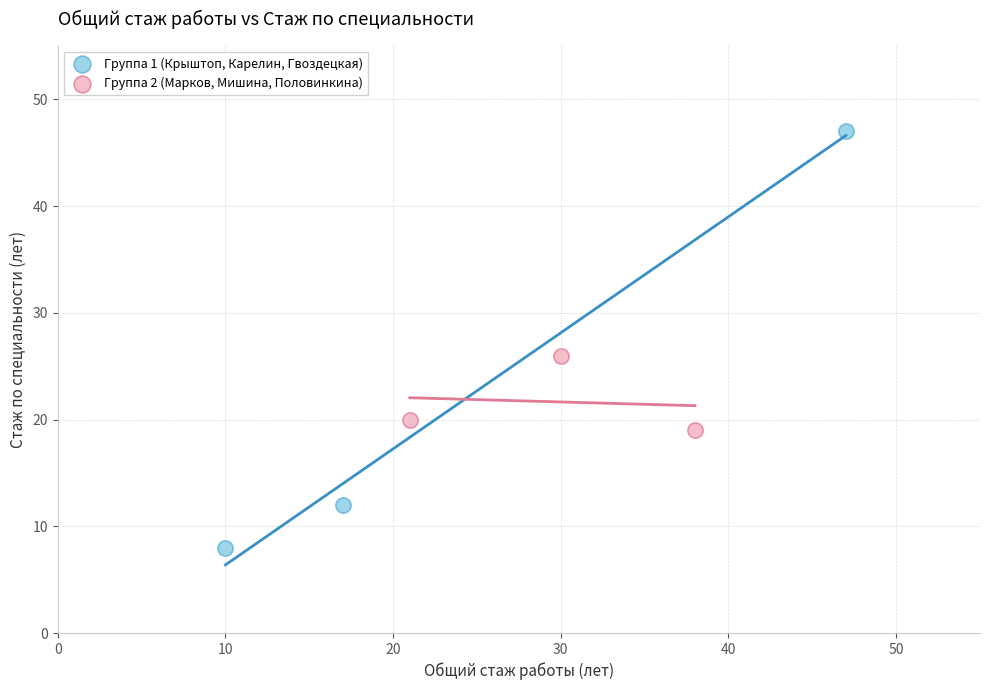

Which series has the widest spread of Y values?

Группа 1 (Крыштоп, Карелин, Гвоздецкая)